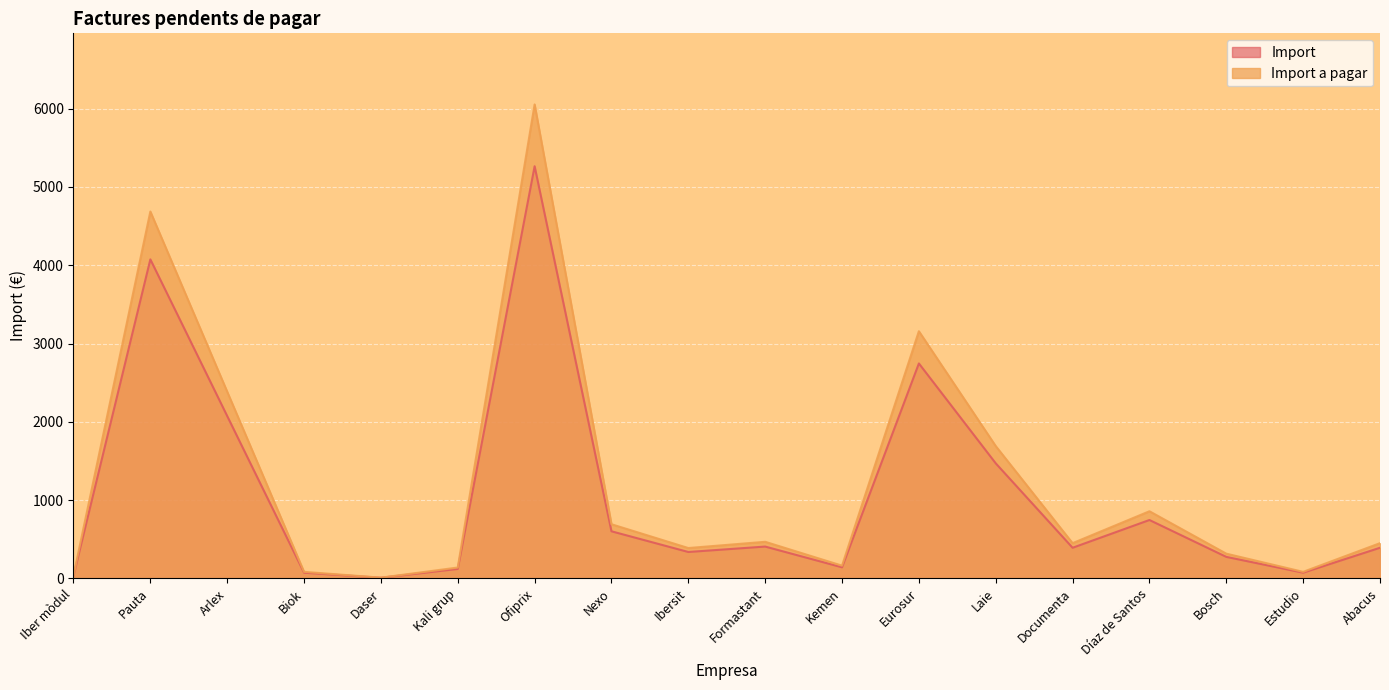

What is the value of the Import point at the 11th from the left?

141.0